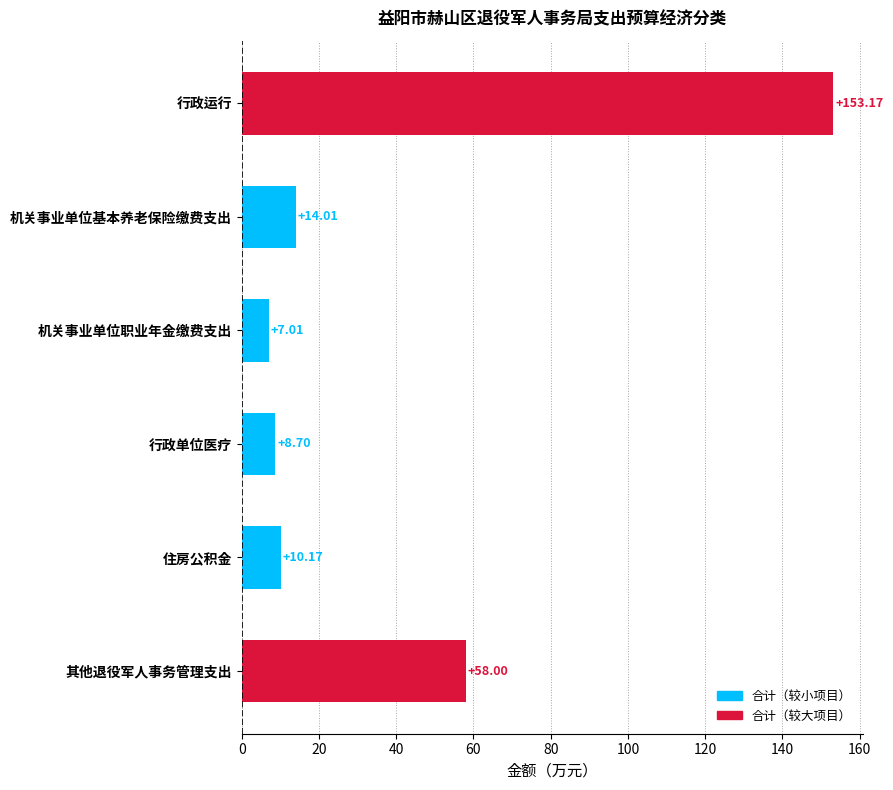

What is the sum of all values?

251.1